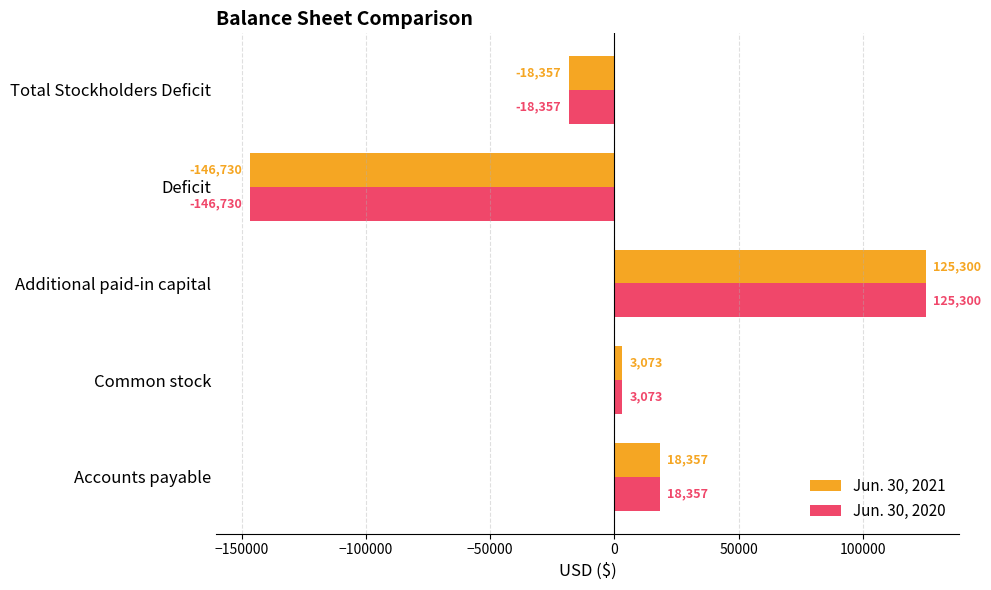

At which label is Jun. 30, 2020 closest to -10715?

Total Stockholders Deficit